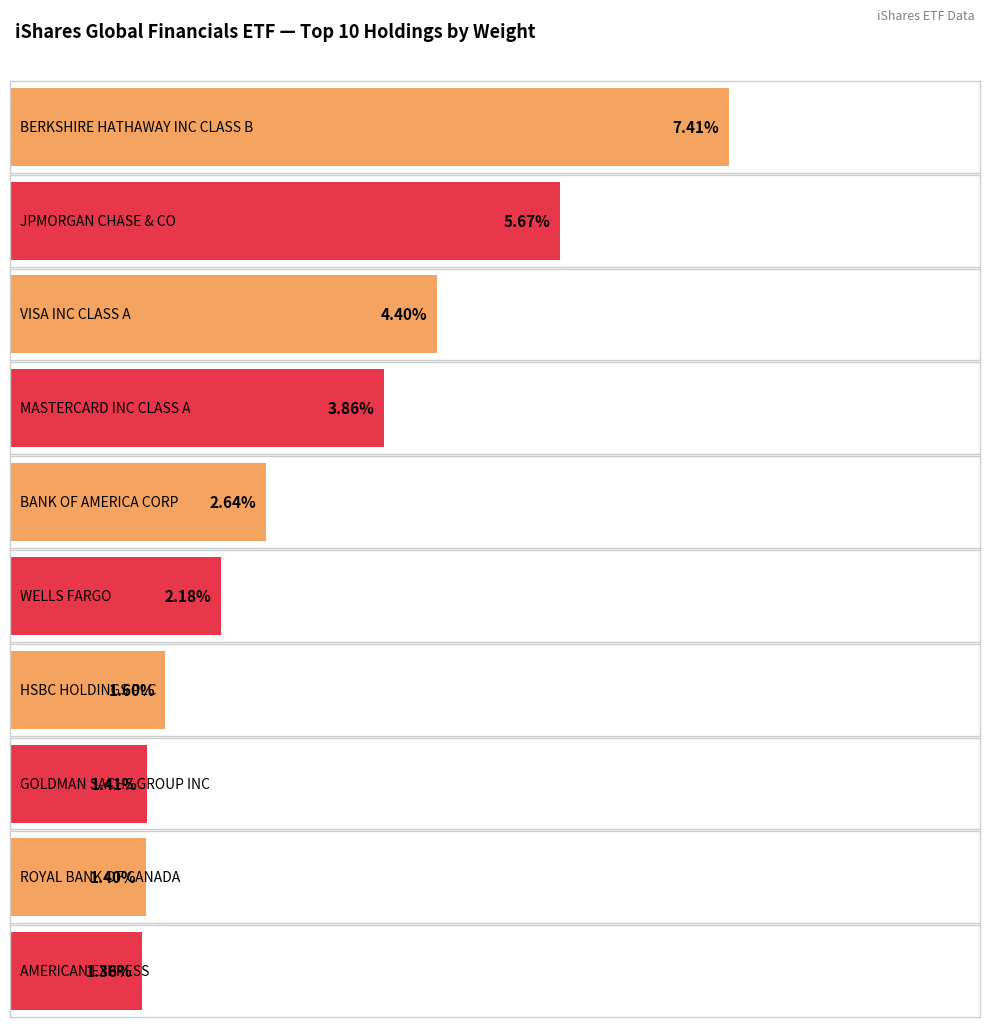

Which category has the highest value across all series?

BERKSHIRE HATHAWAY INC CLASS B